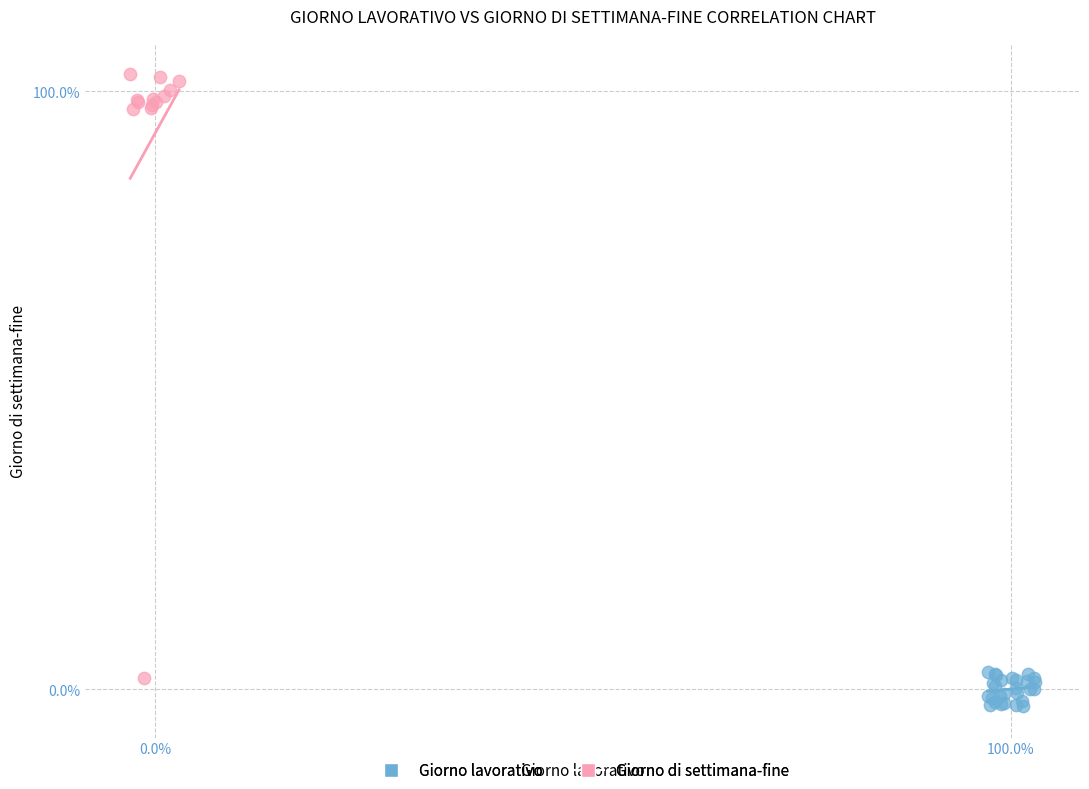

What are all the series names shown in the legend?

Giorno lavorativo, Giorno di settimana-fine